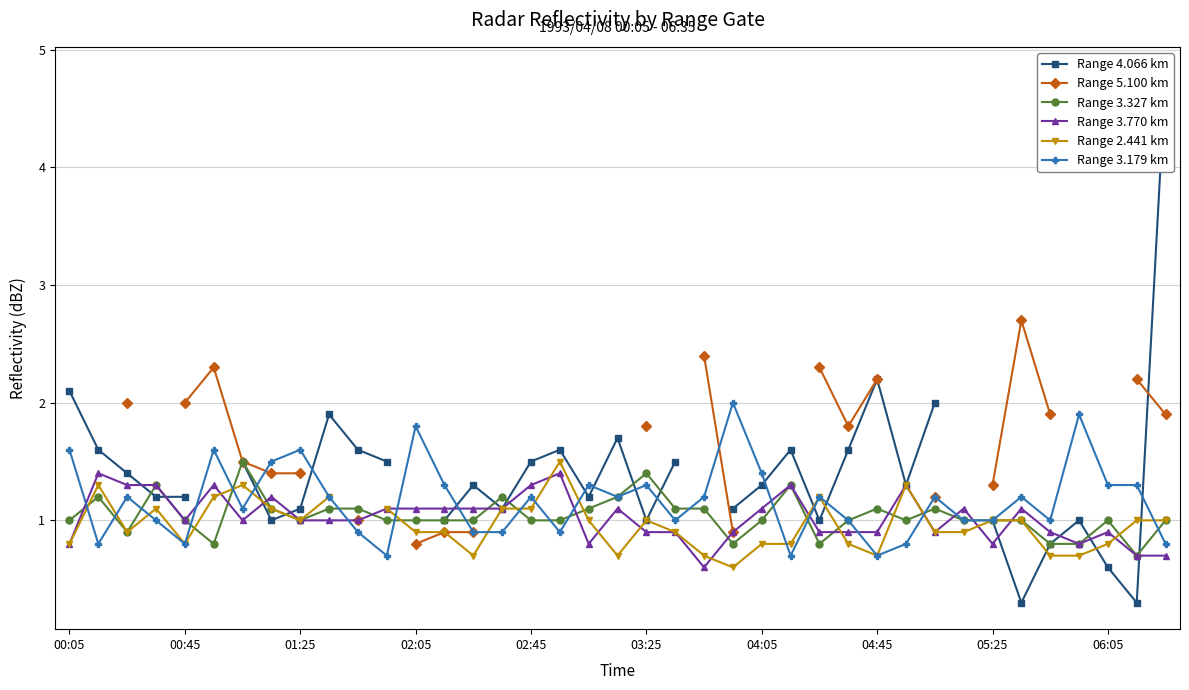

The value of Range 3.327 km at 06:05 is 0.4. True or false?

False